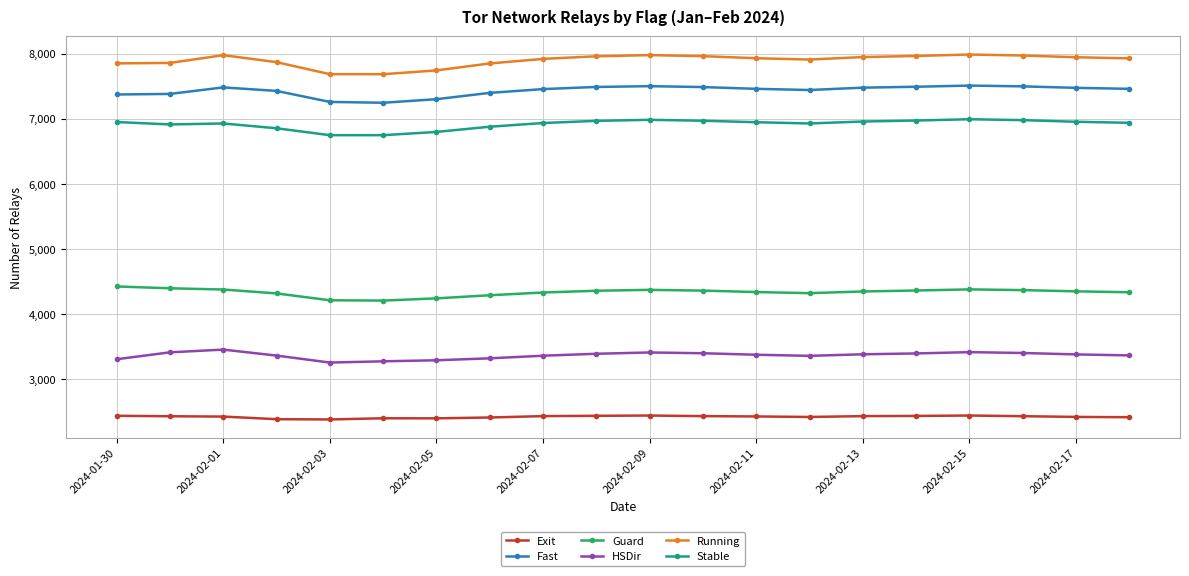

True or false: HSDir and Guard cross at least once.

False